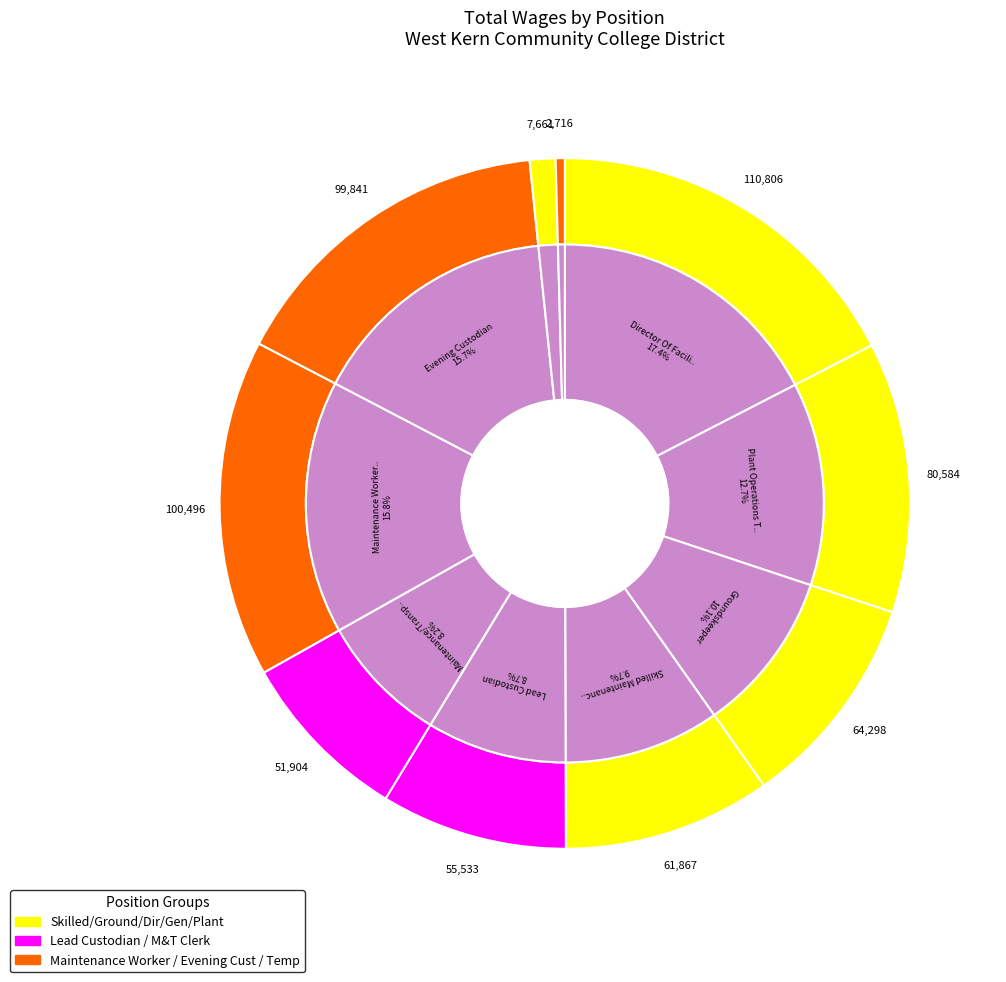

To the nearest percent, what is the combined percentage of Plant Operations Technician and Evening Custodian?

28%